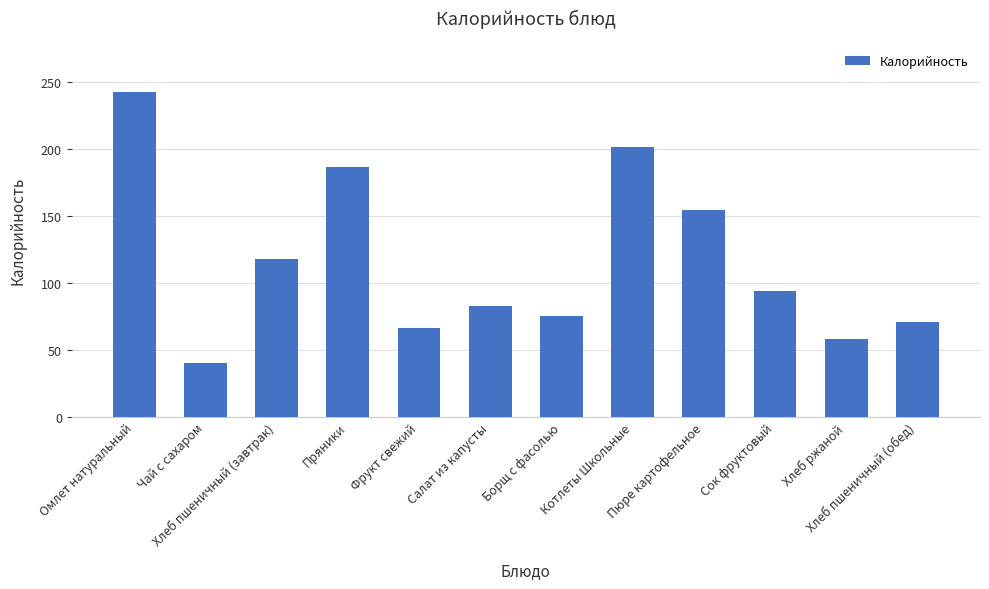

What is the label of the 1st bar from the left?

Омлет натуральный